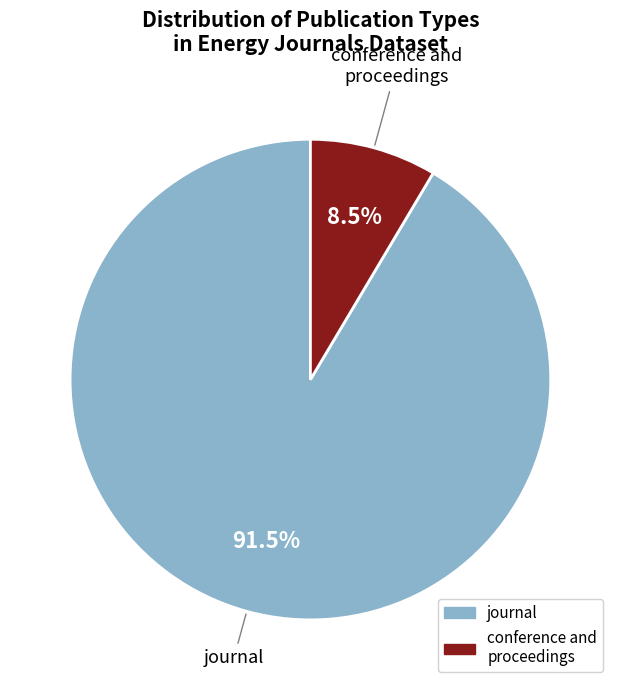

Rank the categories by value from lowest to highest.

conference and proceedings, journal